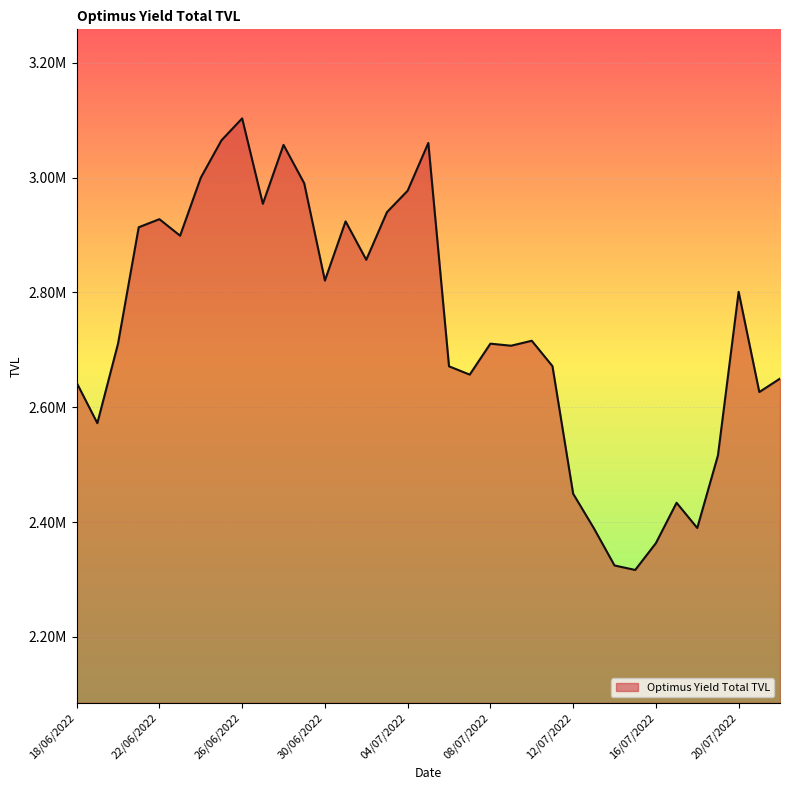

What is the value of the 20th point from the left?

2656916.5